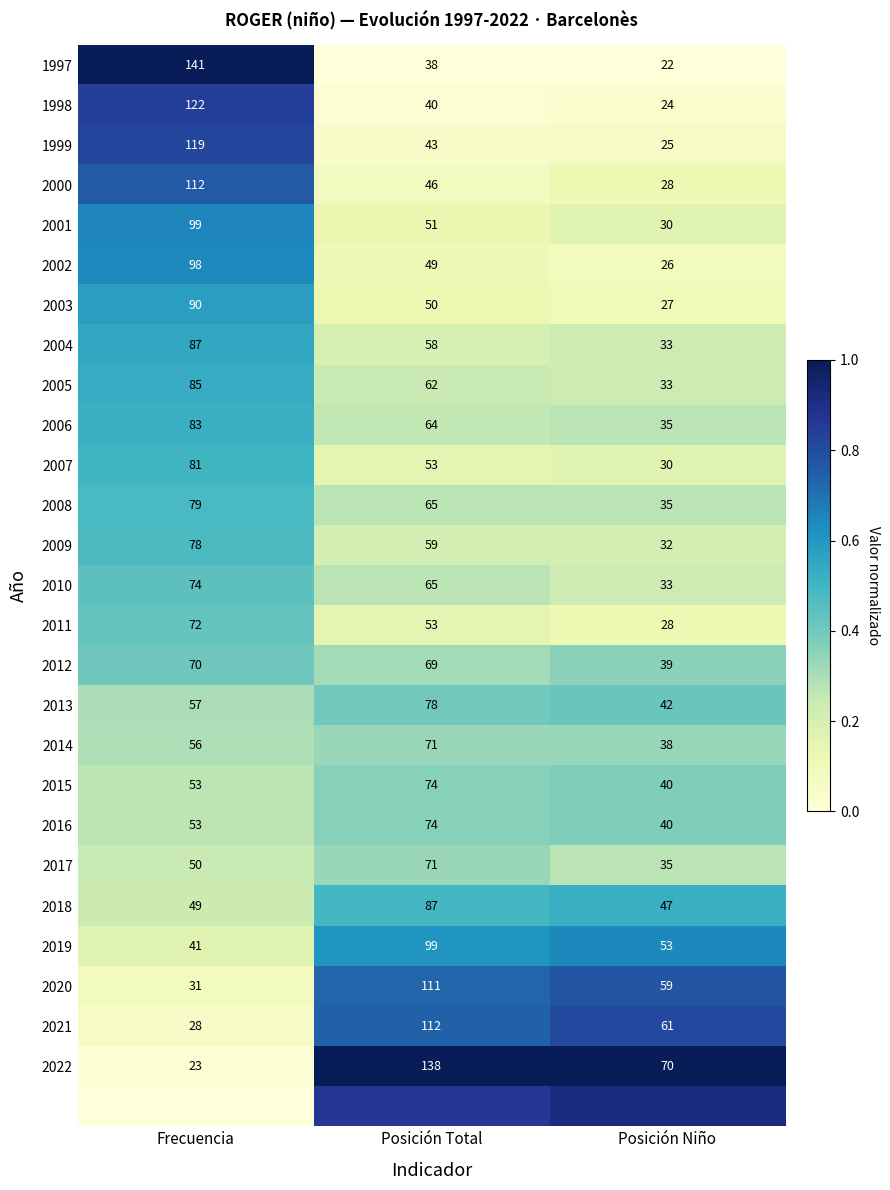

Where does the 2012 series first go above 69?

Frecuencia